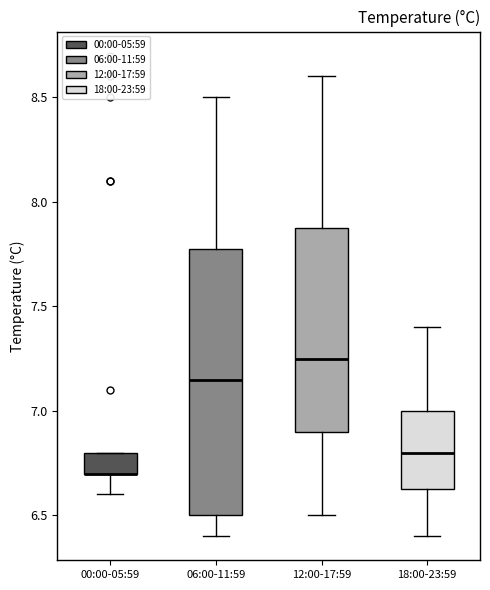

Comparing the boxes themselves (not the whiskers), which one is the tallest?

06:00-11:59